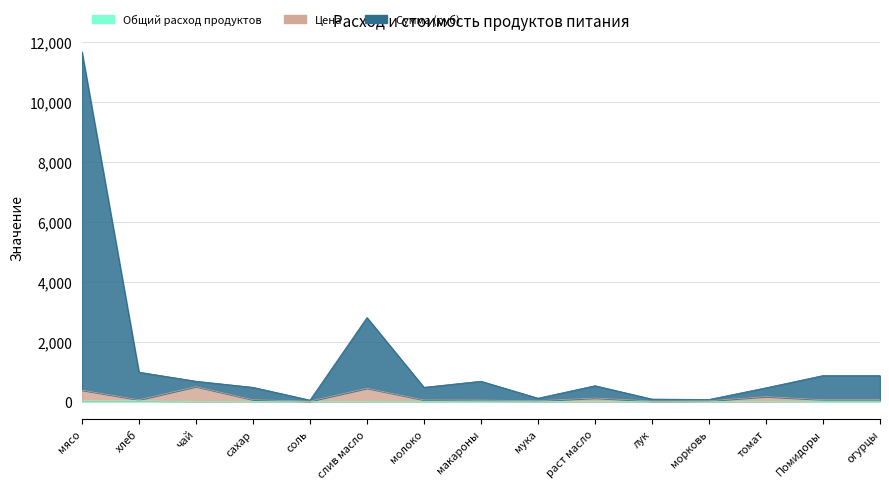

What is the sum of the Общий расход продуктов values at раст масло and макароны?

21.5